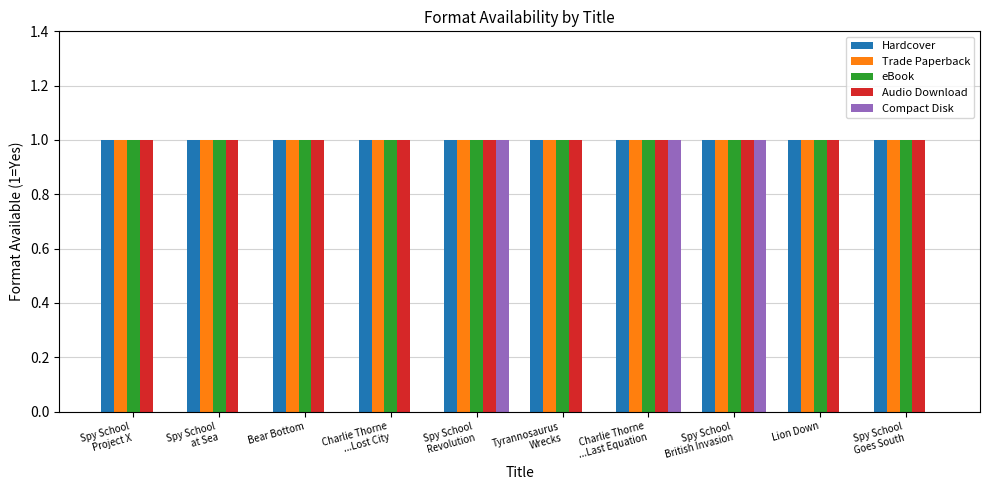

Count the number of data series in this chart.

5